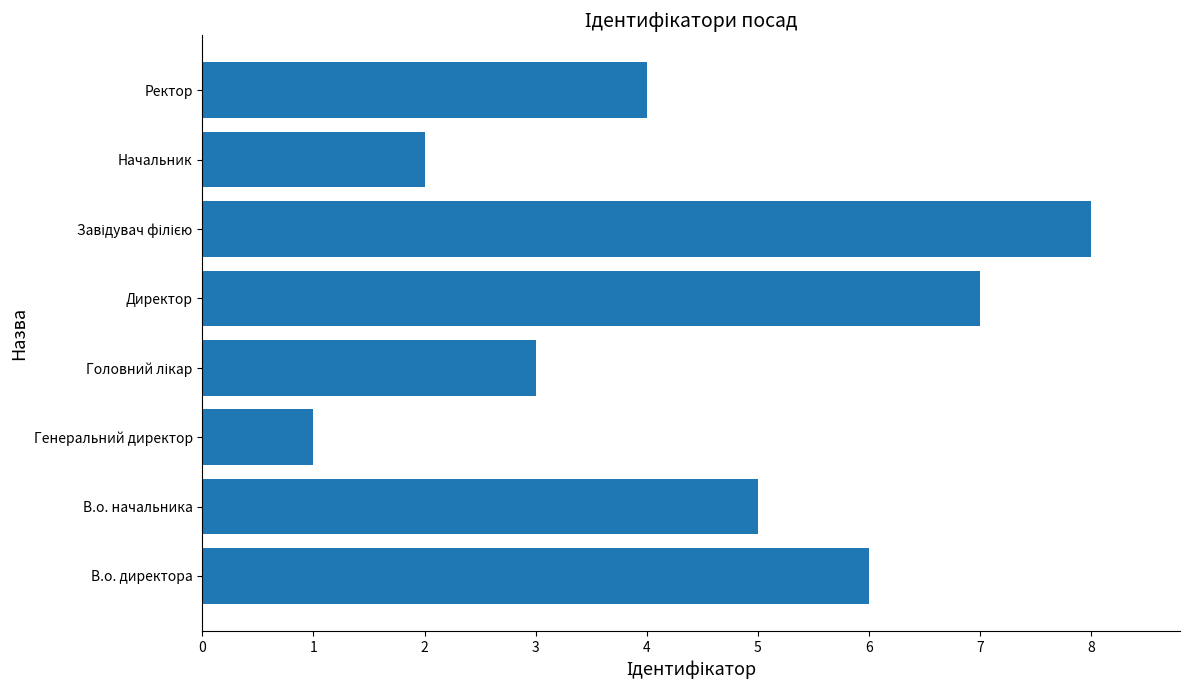

What is the difference between the maximum and minimum values?

7